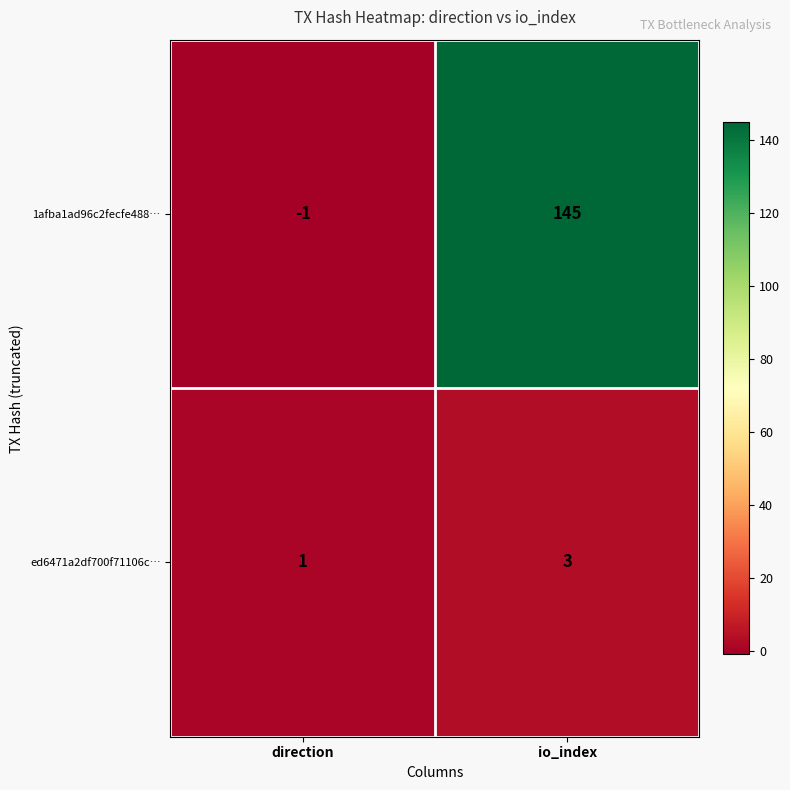

At which label does ed6471a2df700f71106c… reach its peak?

io_index